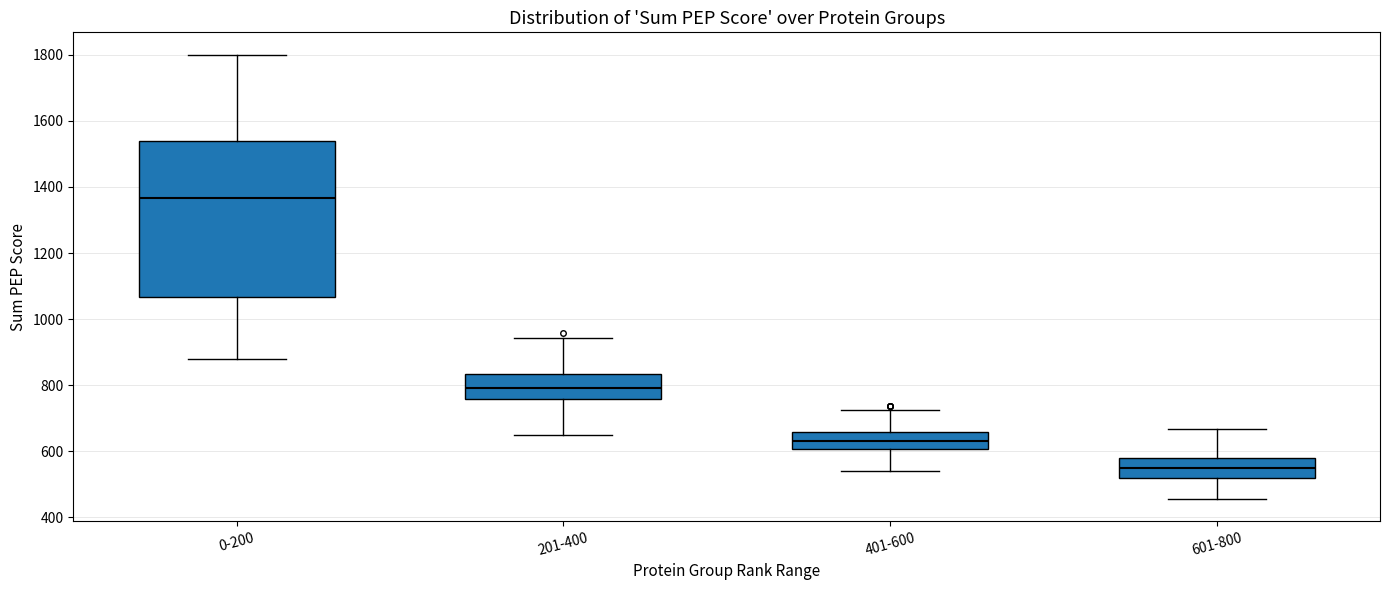

Reading left to right, transcribe this box plot: for each box, give where its median line is, the range the box spans, and where its two whiskers end, as read against the y-axis. The values are not printed on the chart, so give them approximately, as read against the axis.

0-200: median 1360, box 1060 to 1540, whiskers 880 to 1800
201-400: median 800, box 760 to 840, whiskers 660 to 940
401-600: median 640, box 600 to 660, whiskers 540 to 720
601-800: median 540, box 520 to 580, whiskers 460 to 660